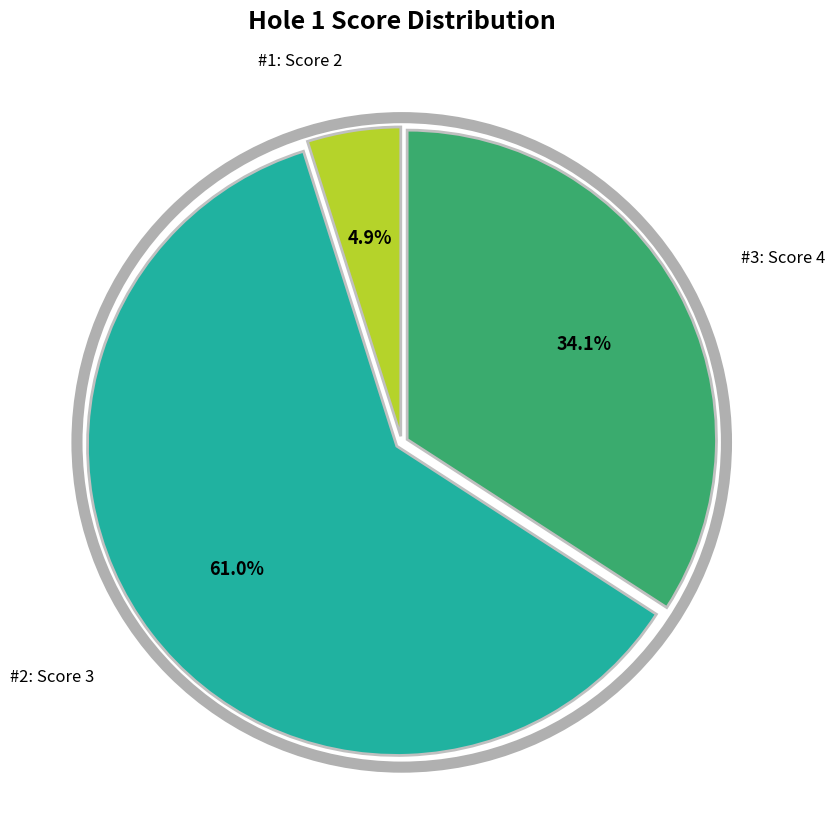

Is there any slice that represents more than half of the pie?

Yes